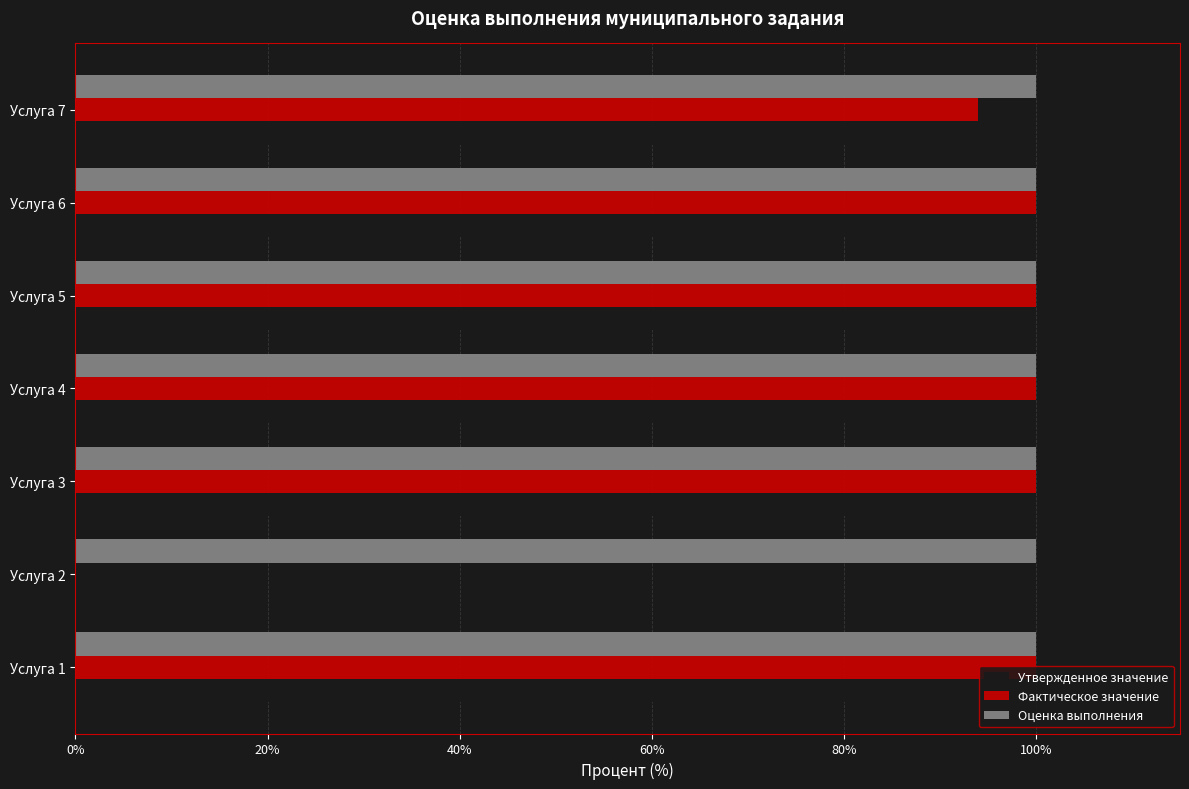

Which series has the largest total across all categories?

Оценка выполнения